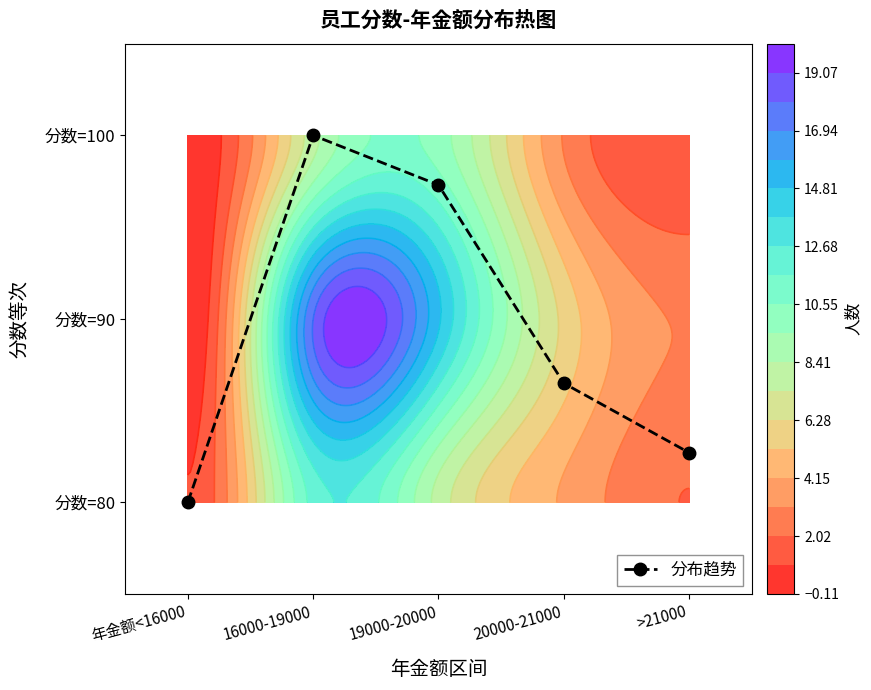

How many categories are shown in the chart?

5